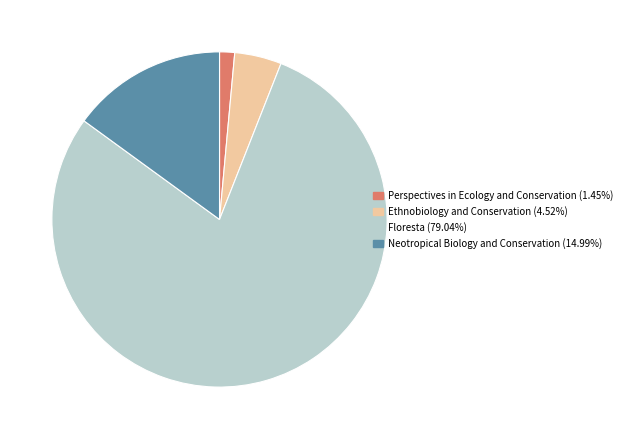

Is Neotropical Biology and Conservation (14.99%) the majority of the pie?

No